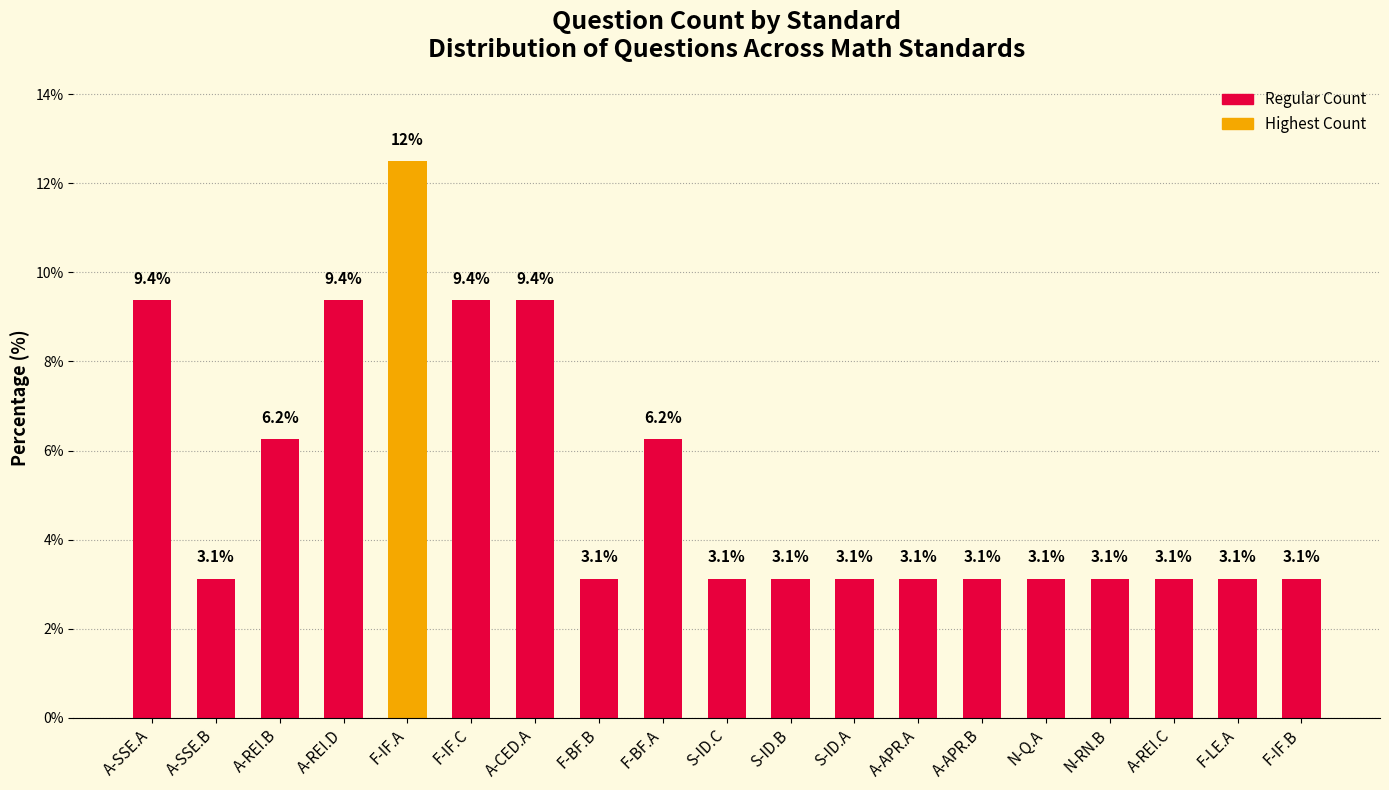

What is the approximate value at A-SSE.A?

9.4